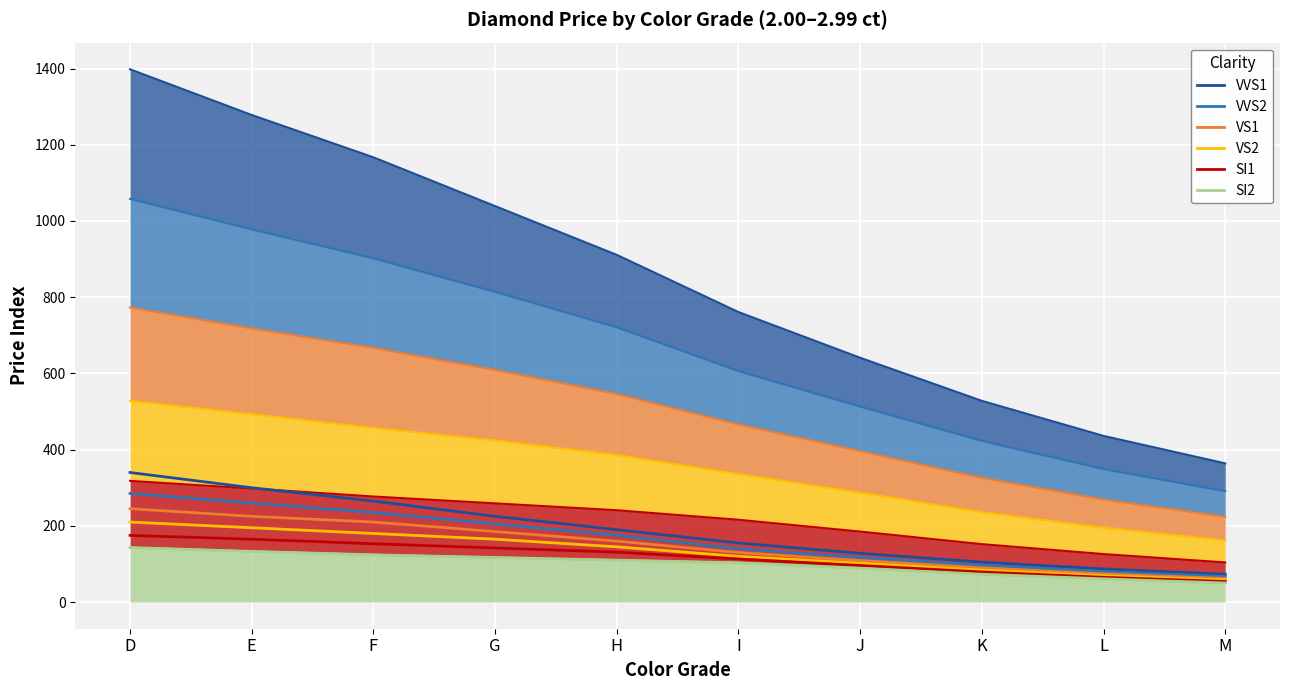

Reading right to left, list all the values displayed in this chart.

VVS1: 73	87	105	128	155	190	225	265	300	340
VVS2: 67	80	97	117	140	175	205	235	260	285
VS1: 62	74	90	109	130	160	185	210	225	245
VS2: 58	69	84	102	120	145	165	180	195	210
SI1: 54	65	79	96	113	131	142	153	165	175
SI2: 50	61	73	89	103	110	117	124	133	143